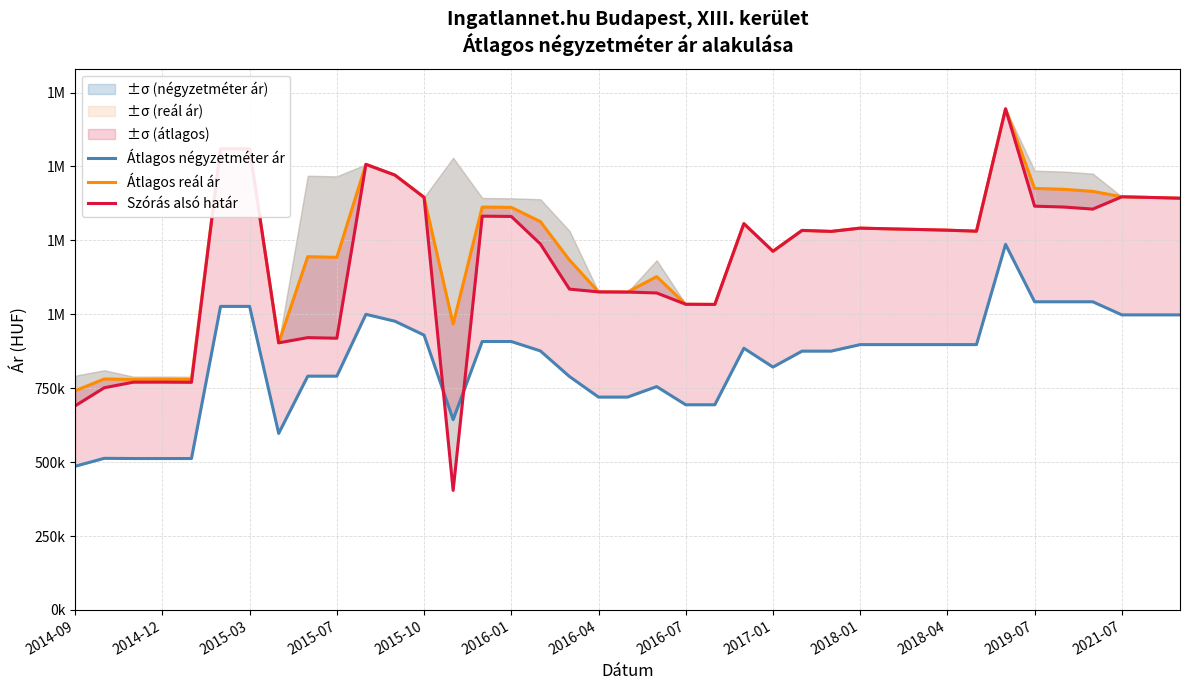

The value of Átlagos négyzetméter ár at 2017-01 is 251191. True or false?

False